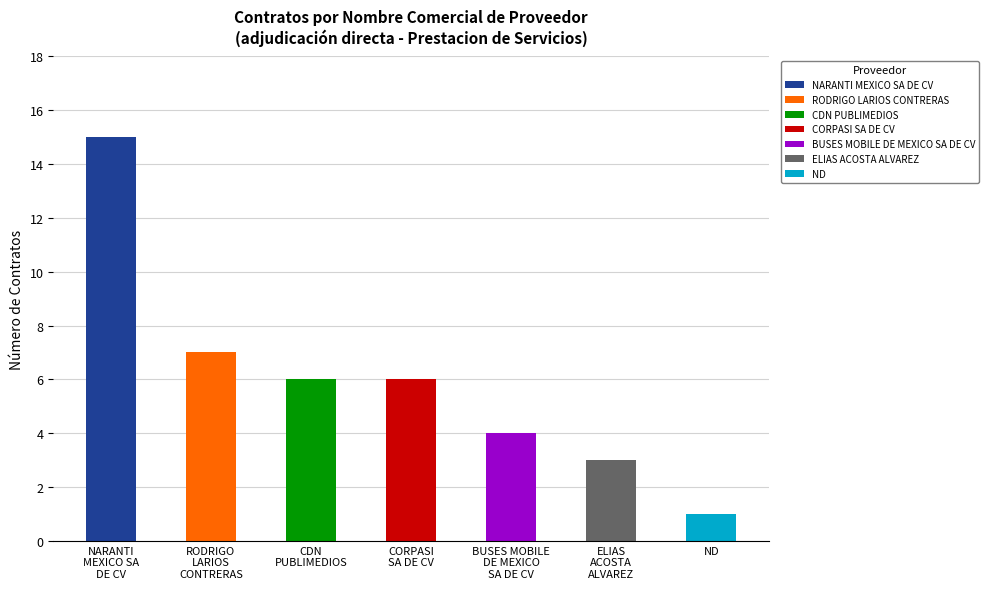

At which category does the chart reach its minimum across all series?

ND